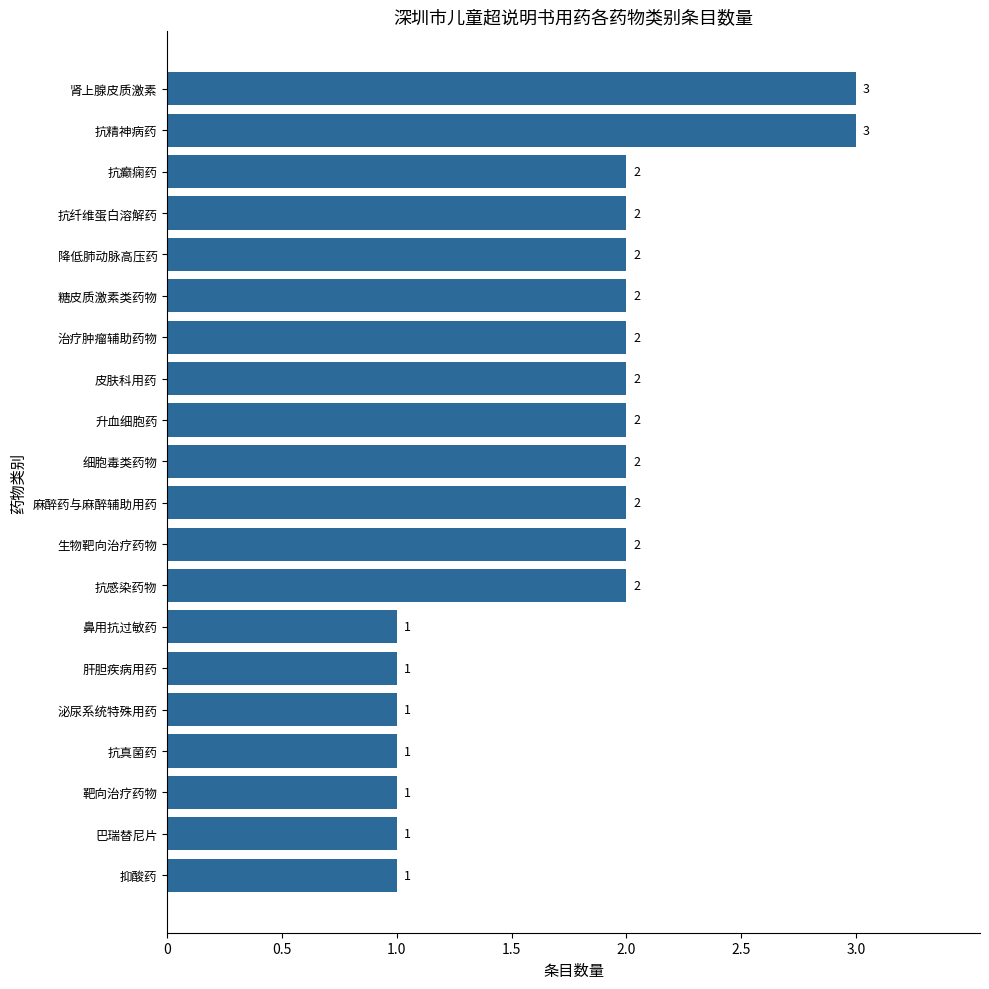

Reading bottom to top, what are all the values shown in this chart?

1	1	1	1	1	1	1	2	2	2	2	2	2	2	2	2	2	2	3	3